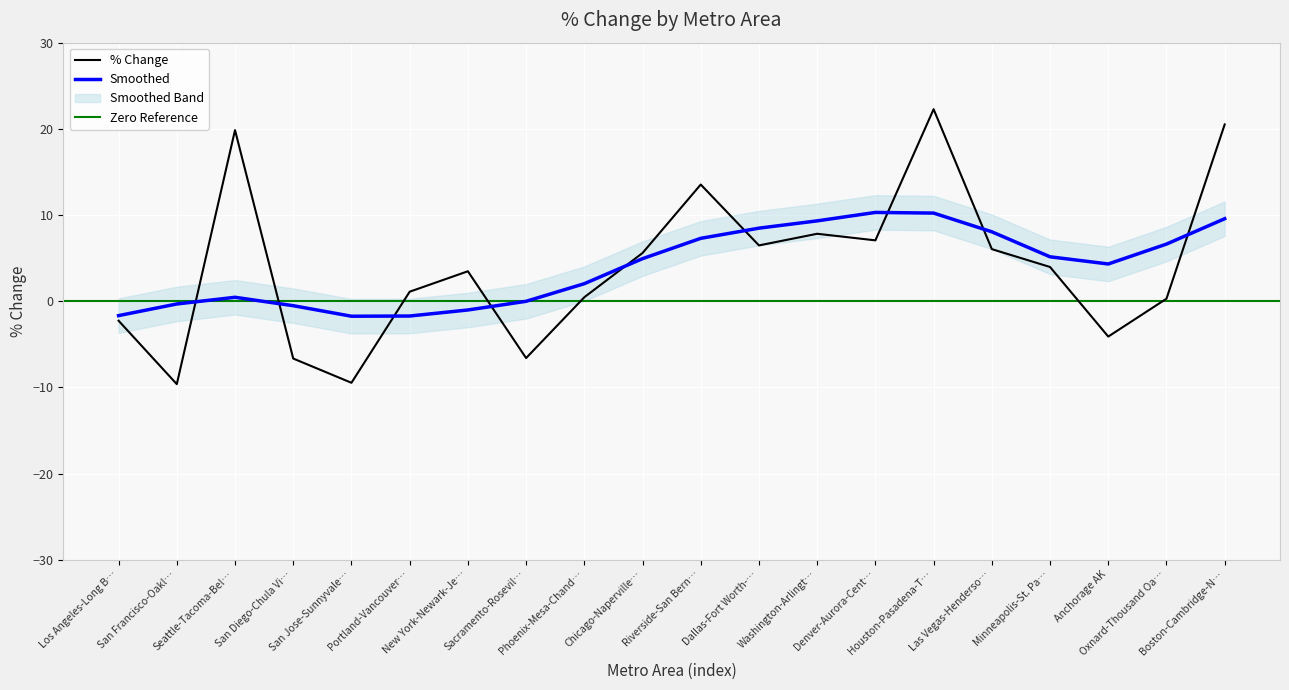

What is the sum of all values?

79.7